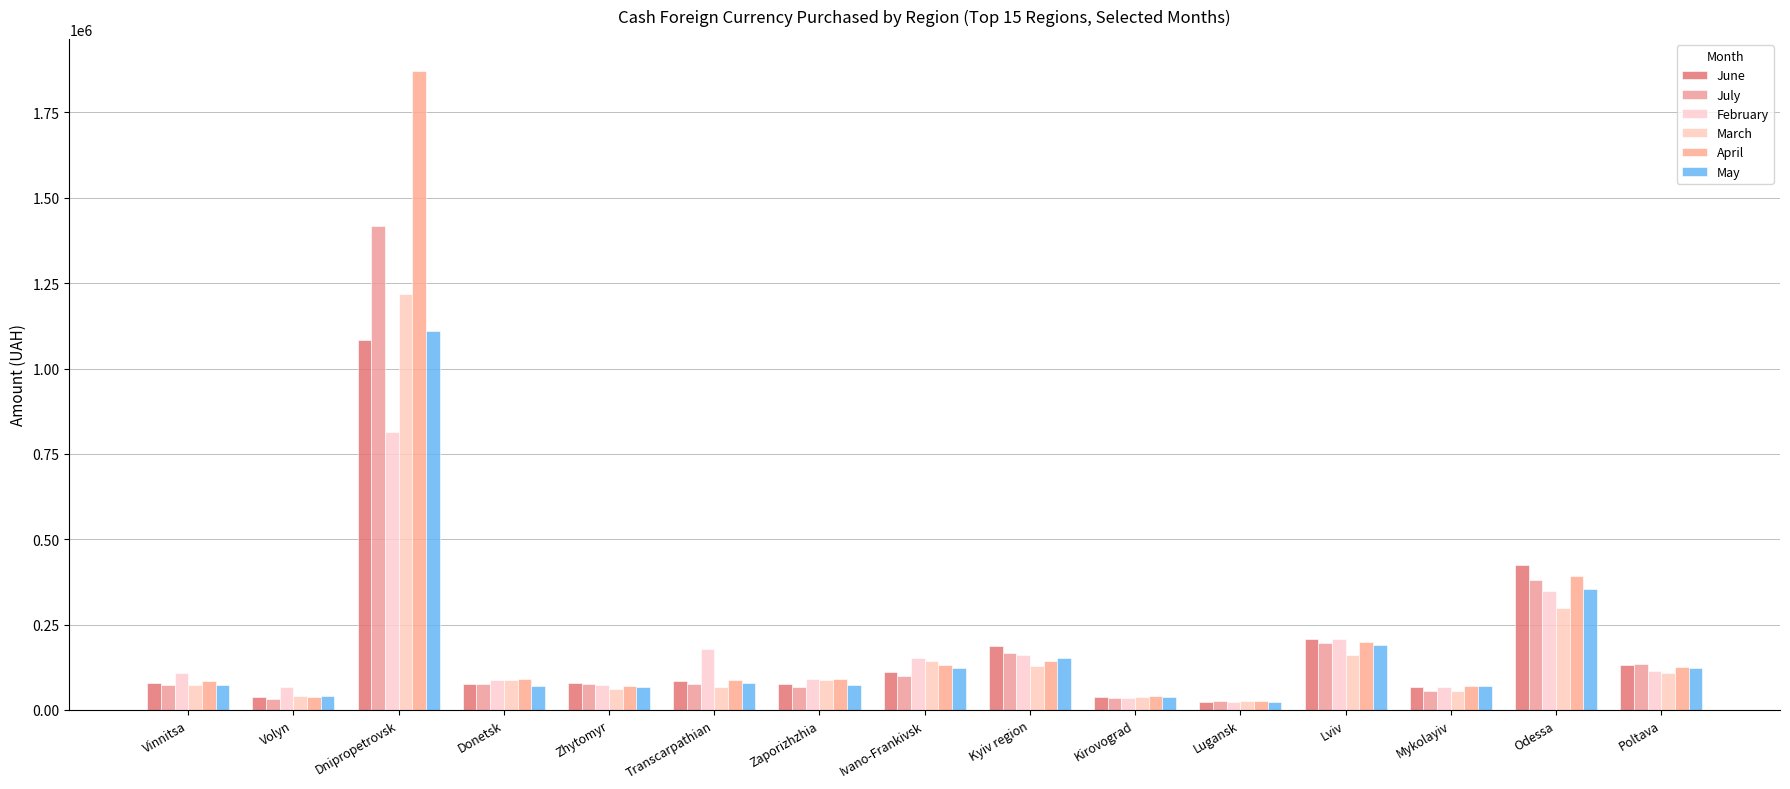

Is it true that June equals 178091.2 at Odessa?

False